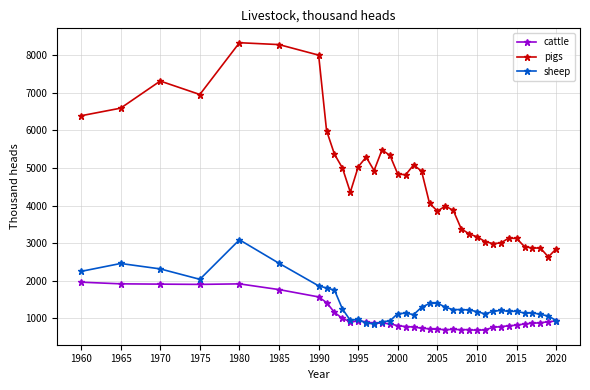

What is the highest value of the cattle series?

1963.0